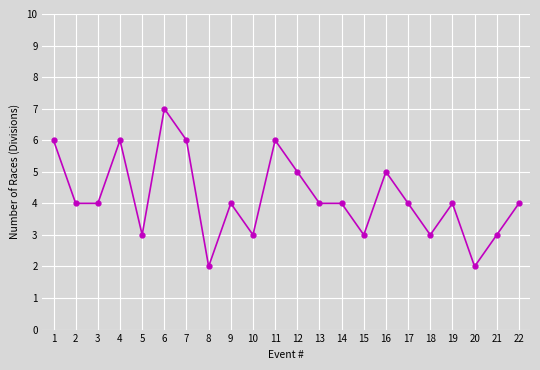

Is this an area chart (filled region under the line)?

No